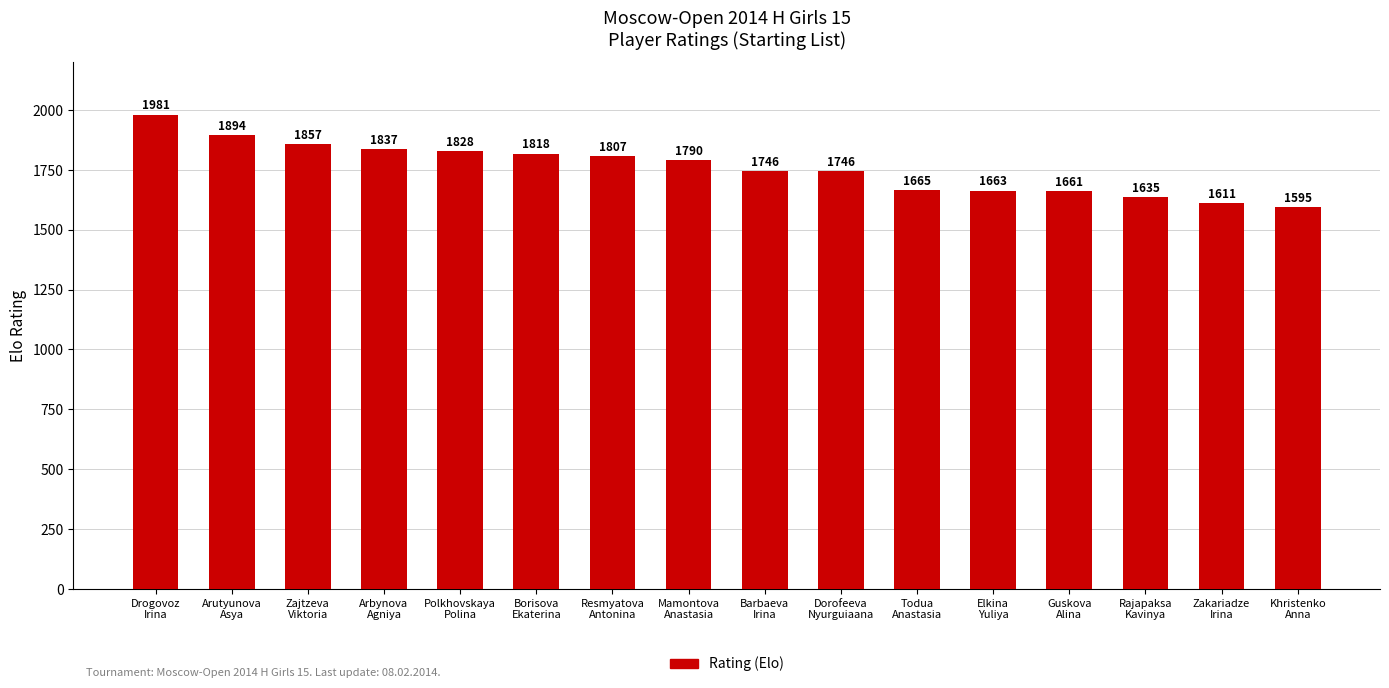

What is the difference between the maximum and minimum values?

386